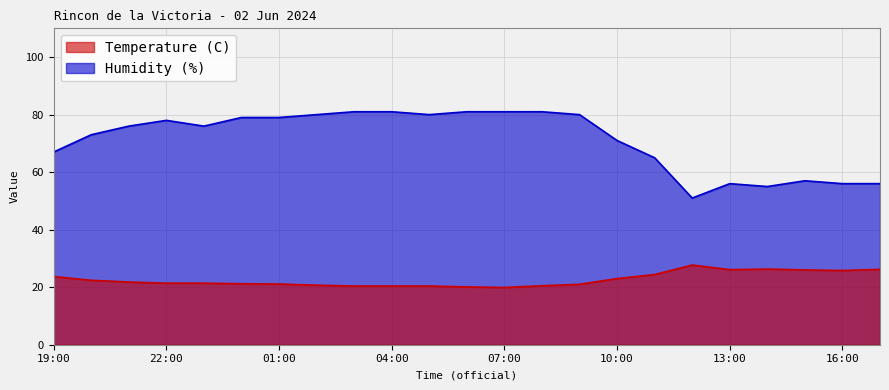

What is the sum of the Humidity (%) values at 00:00 and 16:00?

135.0